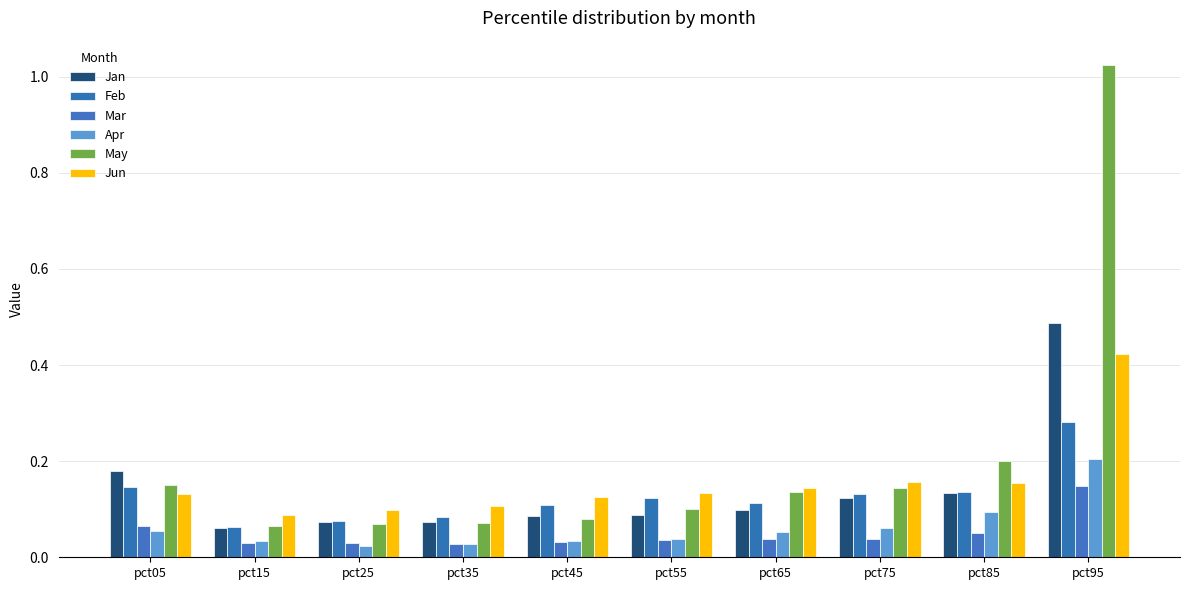

What is the difference between the maximum and minimum values in the Jun series?

0.3